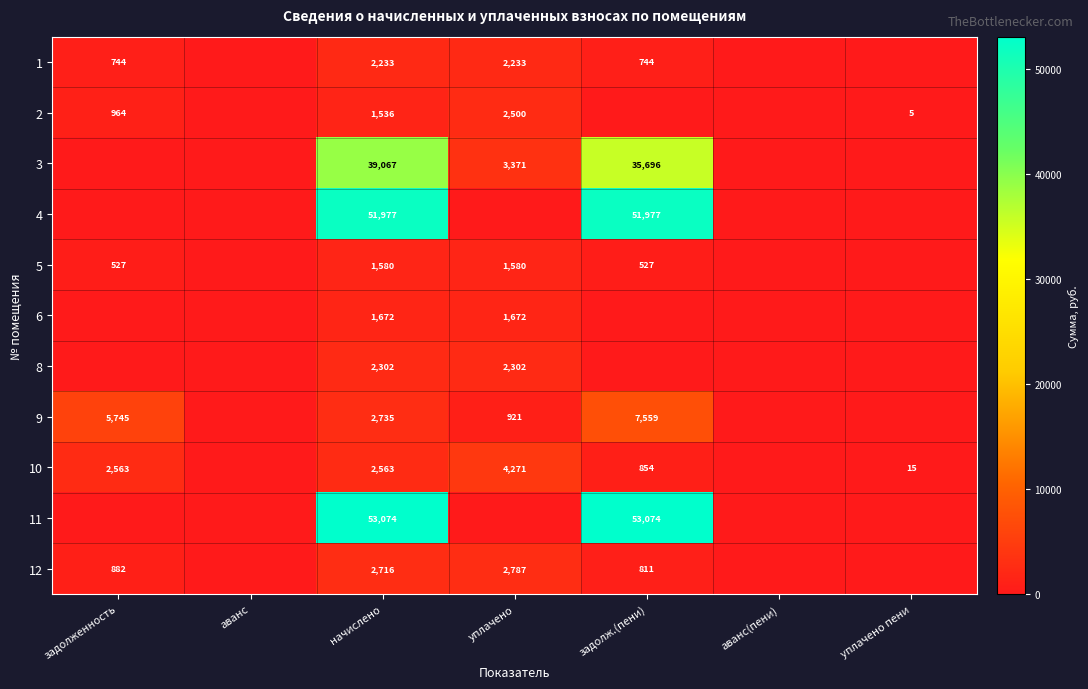

What is the total value across all series at уплачено пени?

20.4